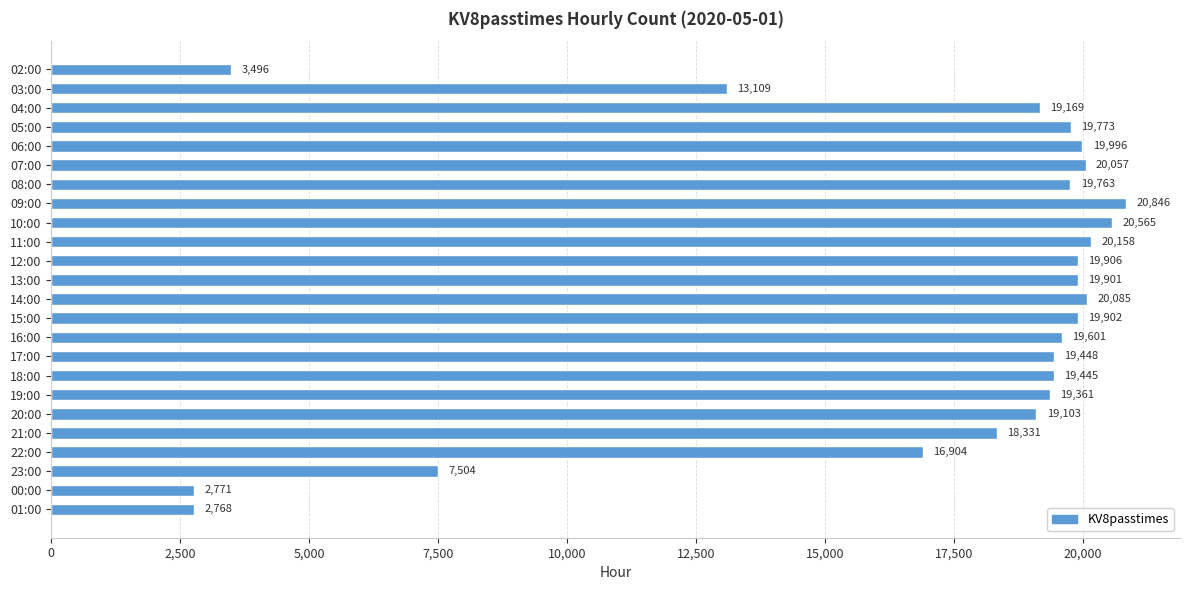

What is the average value?

16748